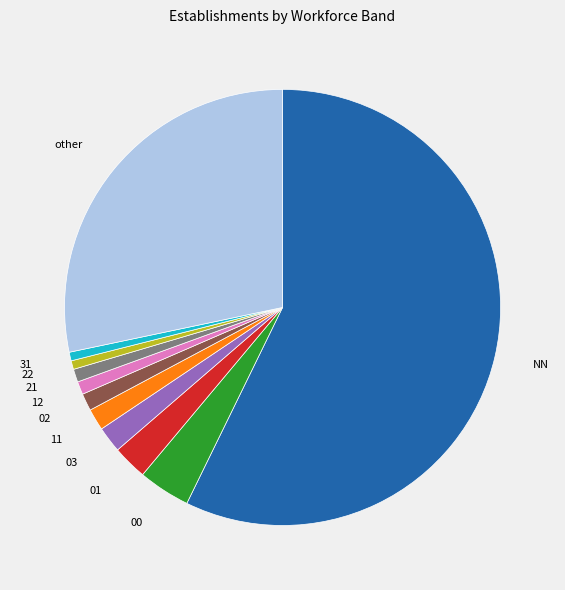

Do 03 and NN together represent more than half of the pie?

Yes